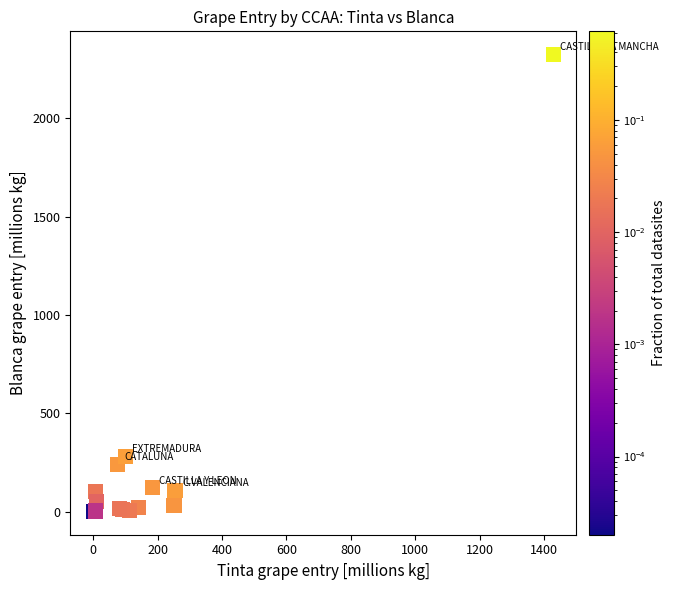

What Y value in the scatter plot is closest to 1163?

280.7